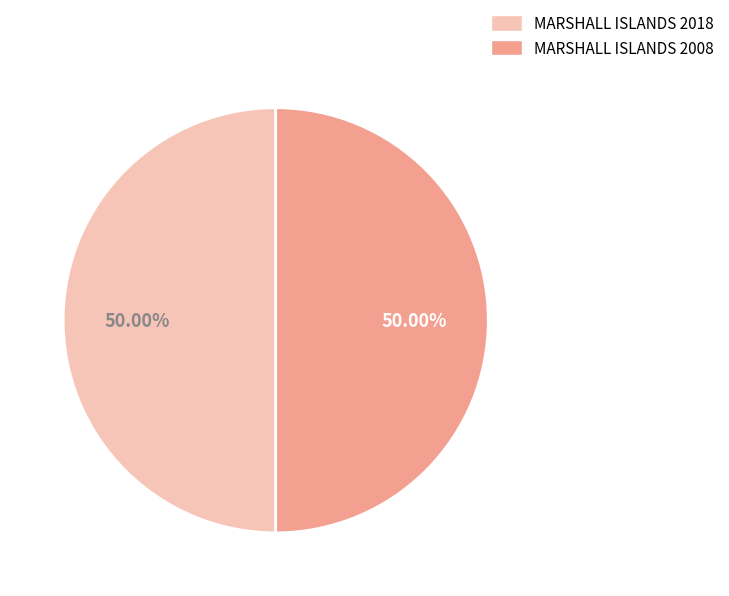

To the nearest percent, what percentage of the pie is MARSHALL ISLANDS 2008?

50%